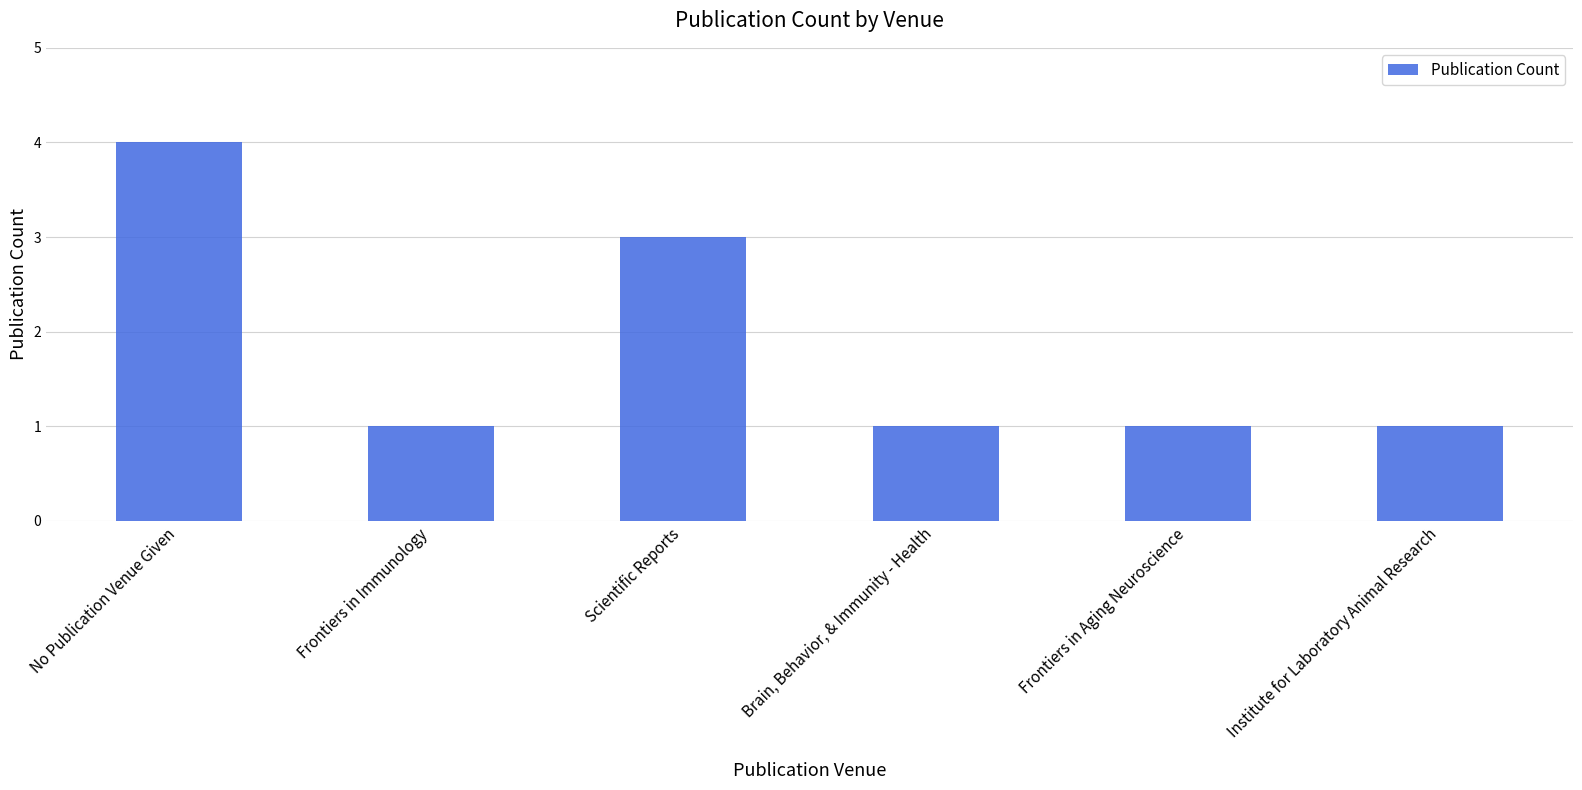

The chart shows a value of 1 at Frontiers in Aging Neuroscience. True or false?

True